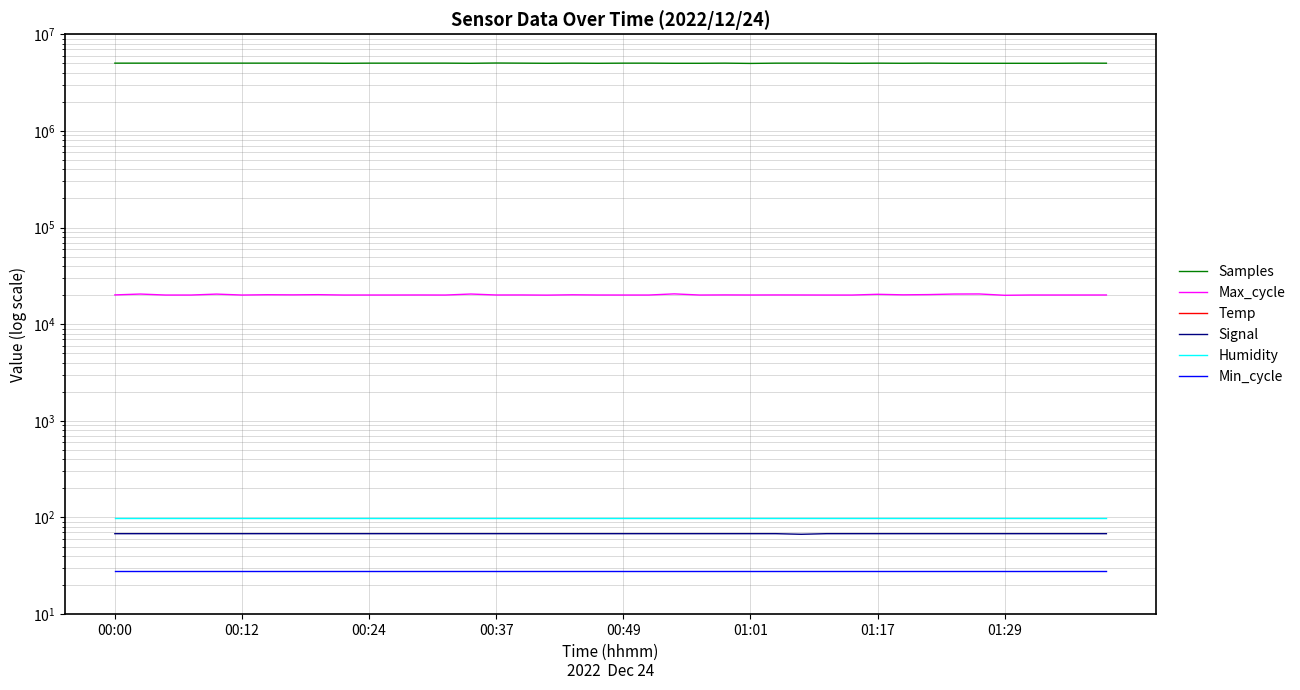

True or false: Samples and Signal intersect in this chart.

False